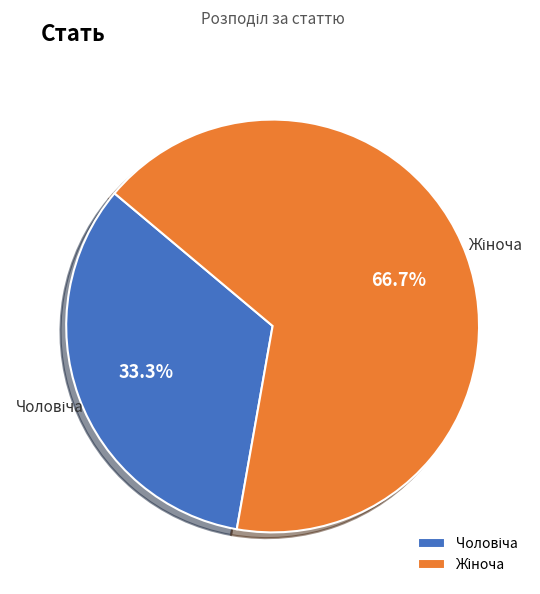

Is there a majority slice in this chart?

Yes